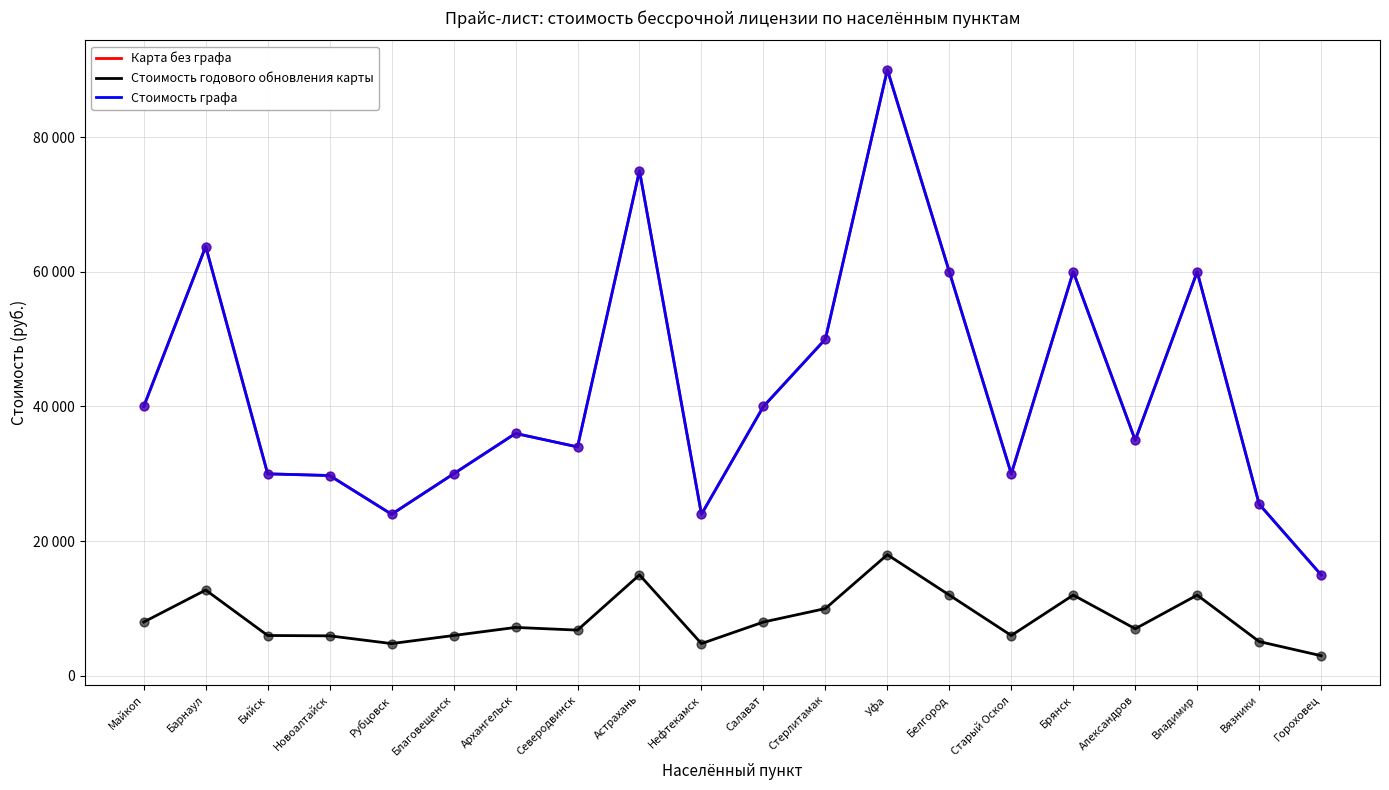

Which series has the largest total across all categories?

Карта без графа